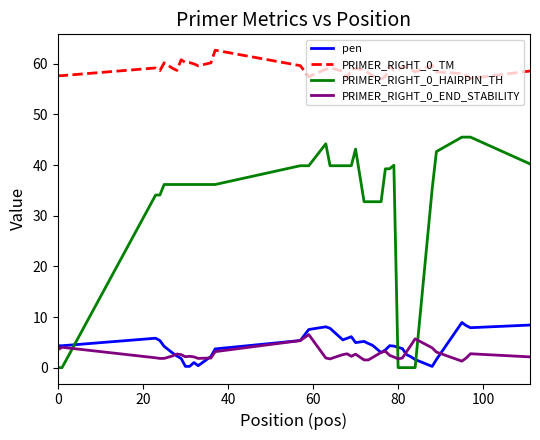

Is this an area chart (filled region under the line)?

No